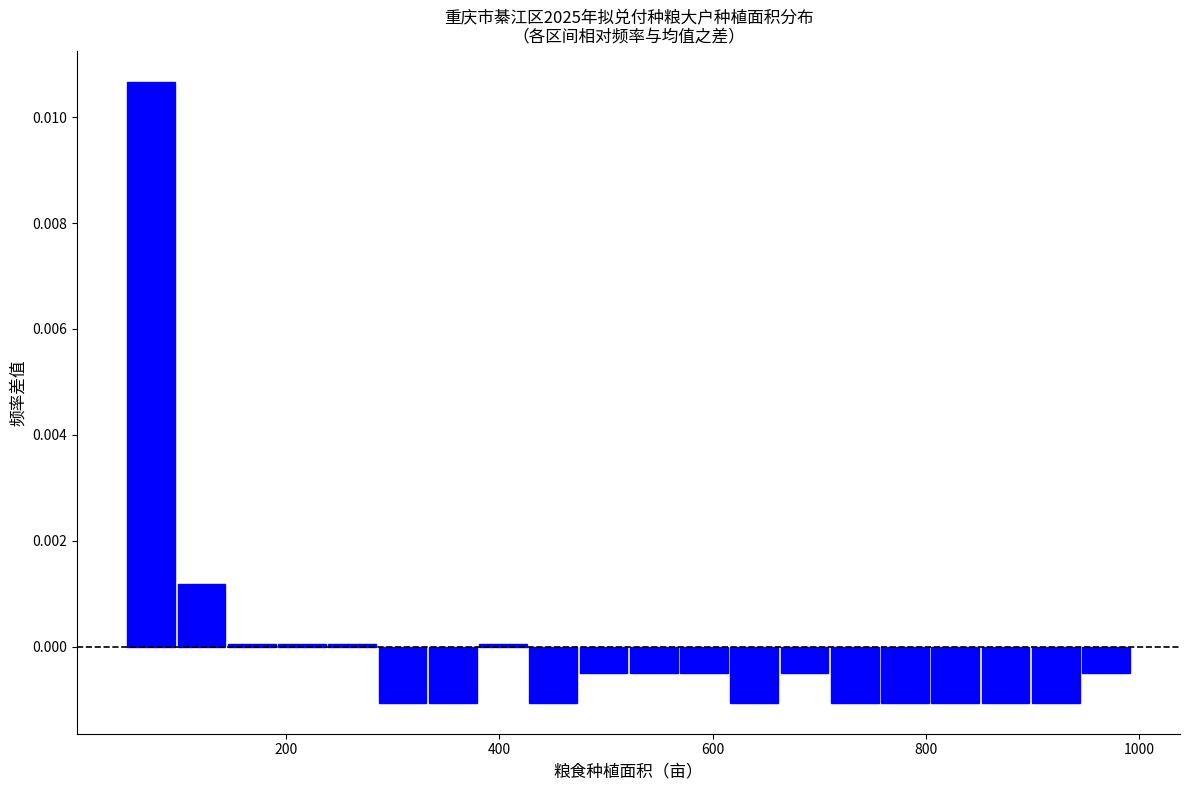

Read against the x-axis, roughly where is the centre of the tallest bar?

80